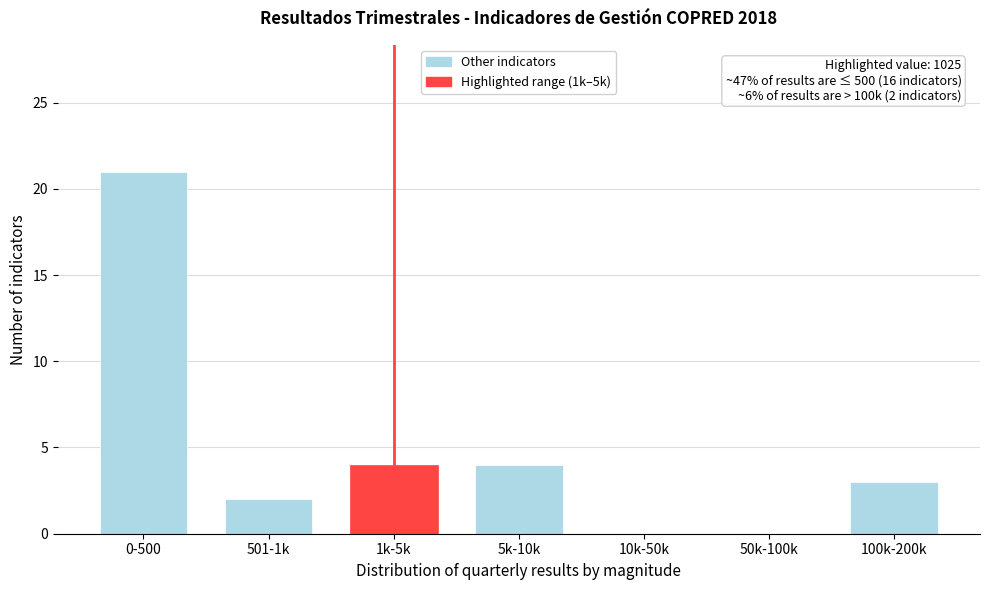

Reading right to left, transcribe all the data shown in this chart.

100k-200k=3	50k-100k=0	10k-50k=0	5k-10k=4	1k-5k=4	501-1k=2	0-500=21